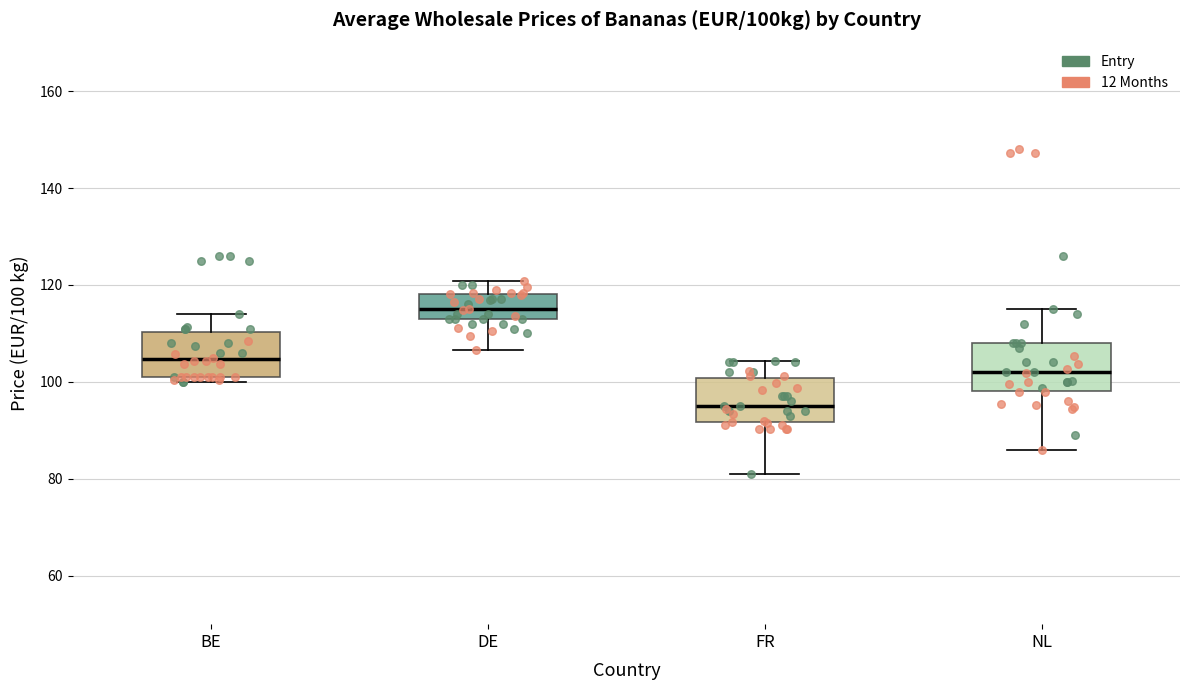

Reading left to right, transcribe this box plot: for each box, give where its median line is, the range the box spans, and where its two whiskers end, as read against the y-axis. The values are not printed on the chart, so give them approximately, as read against the axis.

BE: median 104, box 102 to 110, whiskers 100 to 114
DE: median 114 (inside the box), box 114 to 118, whiskers 106 to 120
FR: median 96, box 92 to 100, whiskers 82 to 104
NL: median 102, box 98 to 108, whiskers 86 to 116